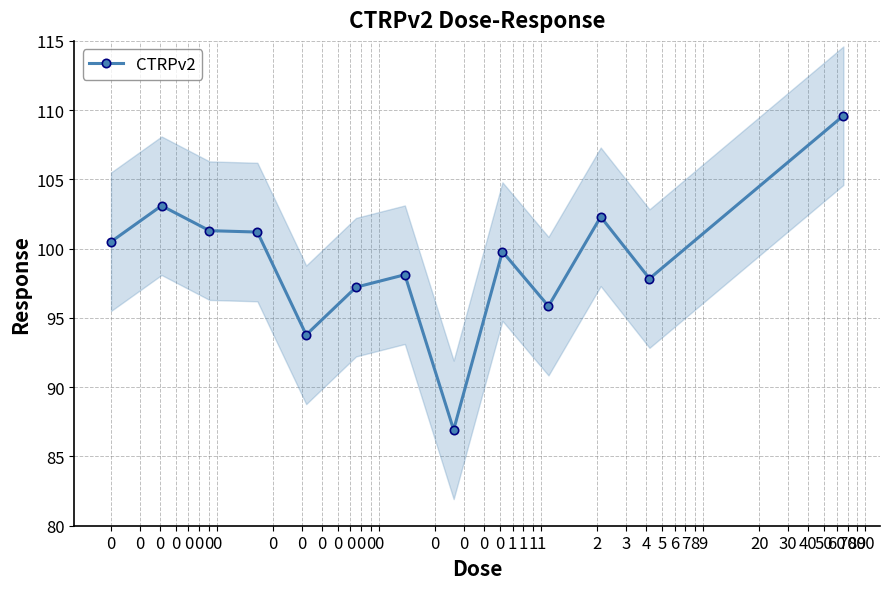

What is the value of the CTRPv2 point at the 12th from the left?

97.8